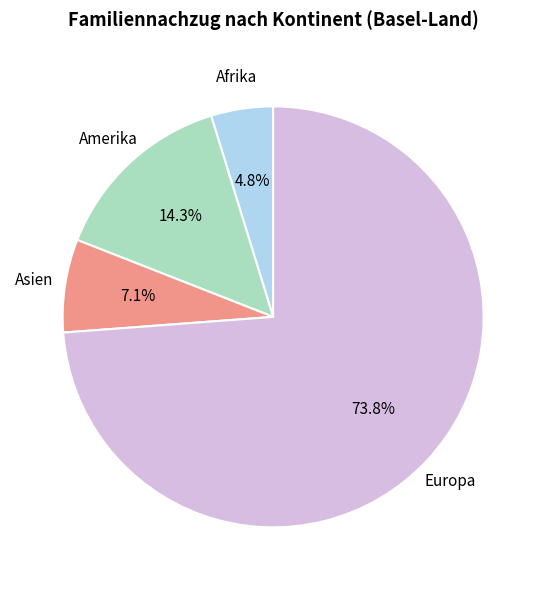

Count the number of slices in the pie.

4